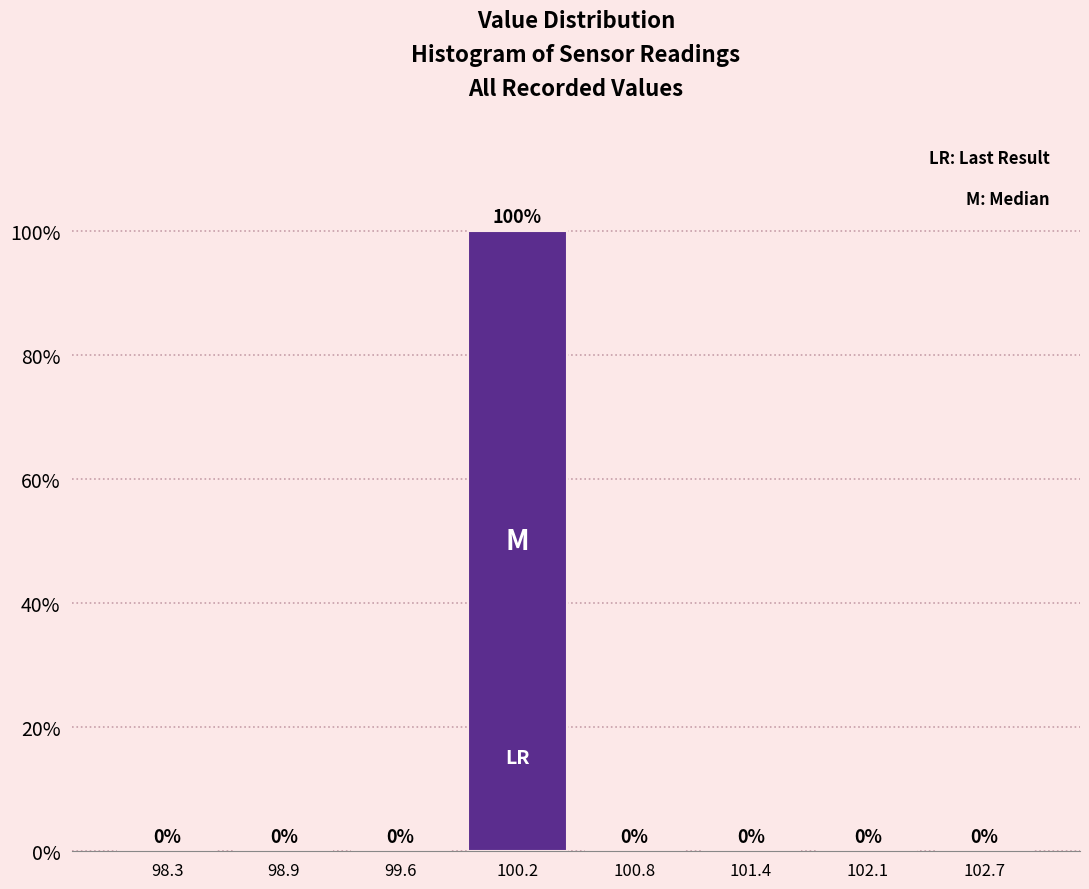

How tall is the bar that spans 99.9 to 100.5 on the x-axis? The bar edges are not printed on the chart, so give them approximately, as read against the axis.

100